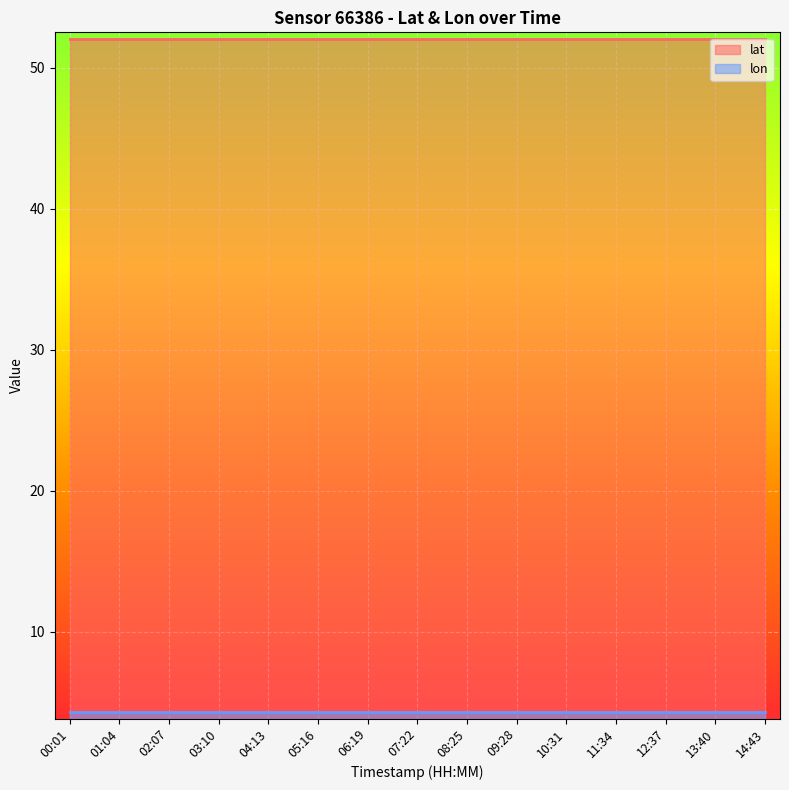

What is the label of the 11th point from the right?

04:13